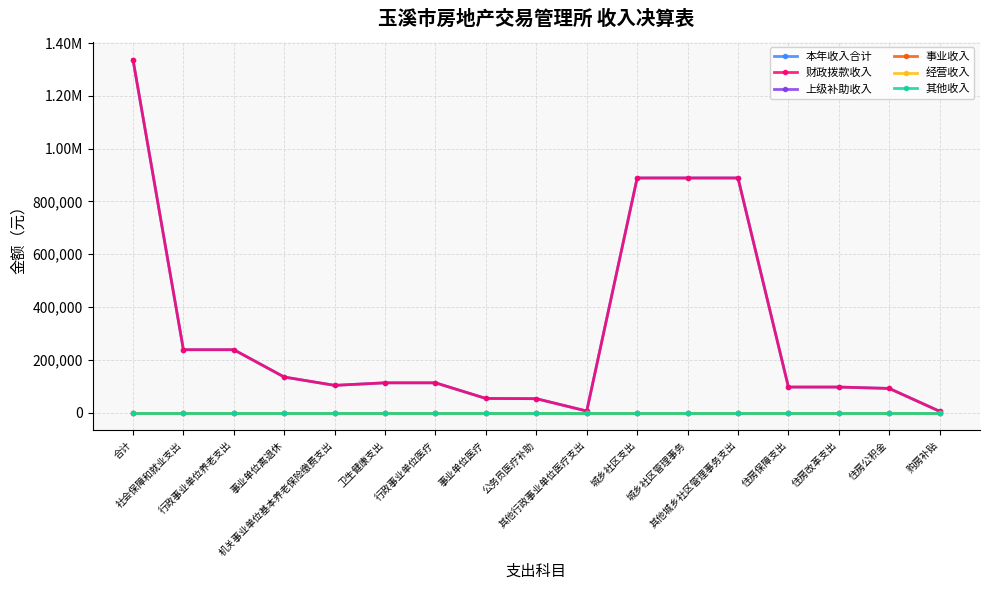

What position from the left is 卫生健康支出?

6